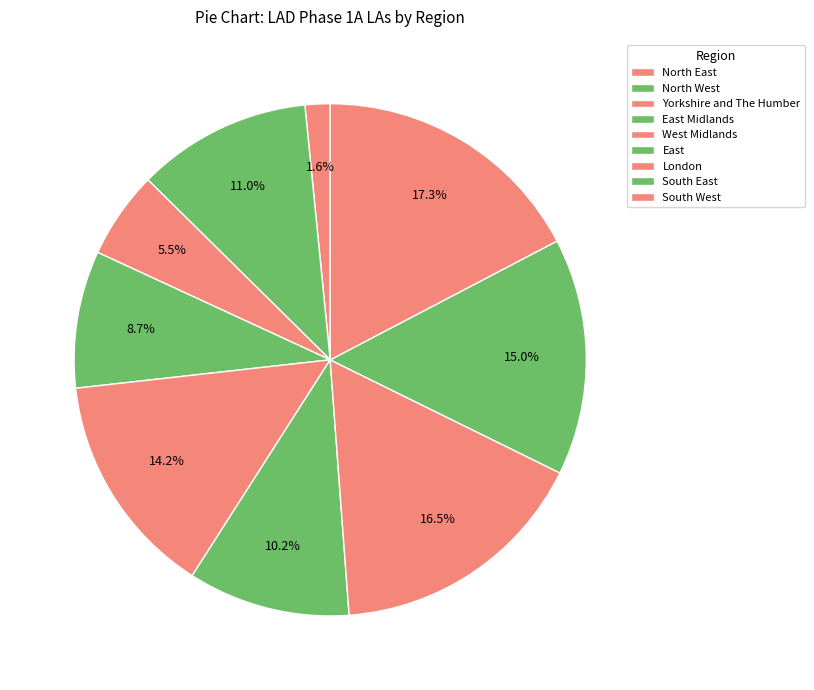

What is the total percentage of East Midlands and South East?

23.6%